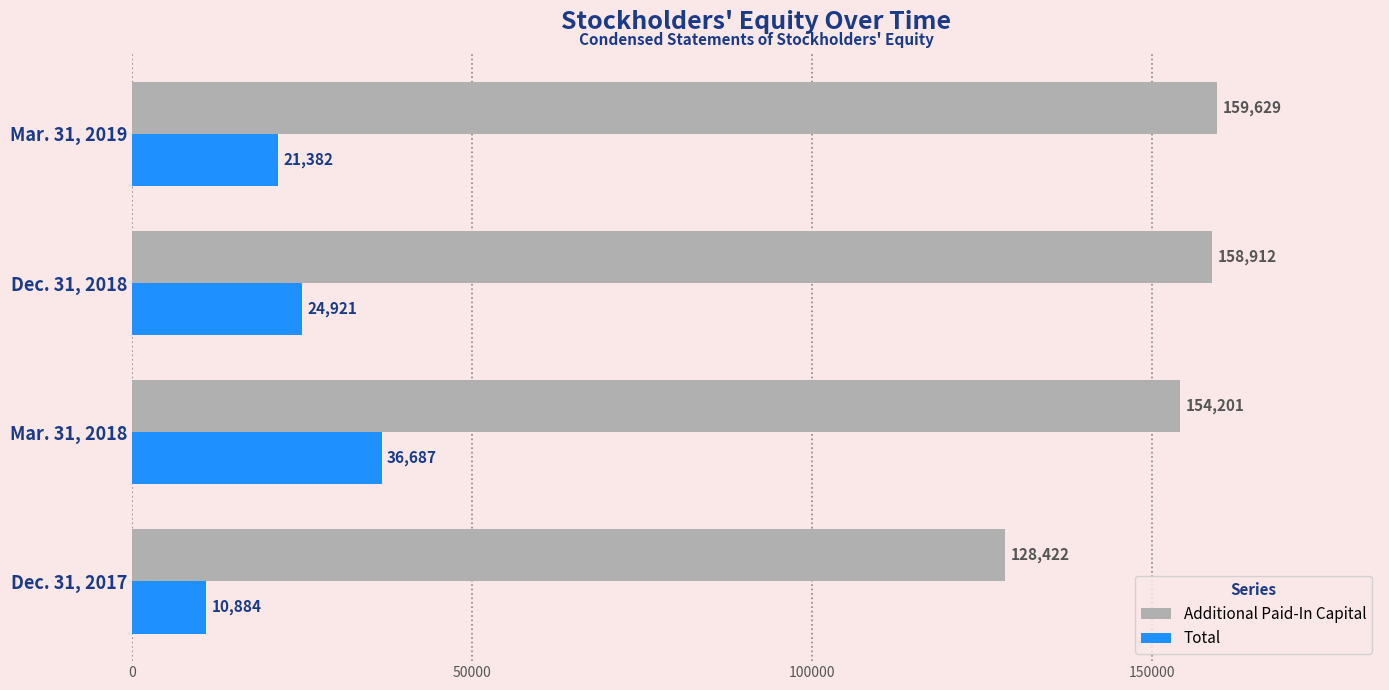

What is the difference between the second highest and minimum values in the Additional Paid-In Capital series?

30490